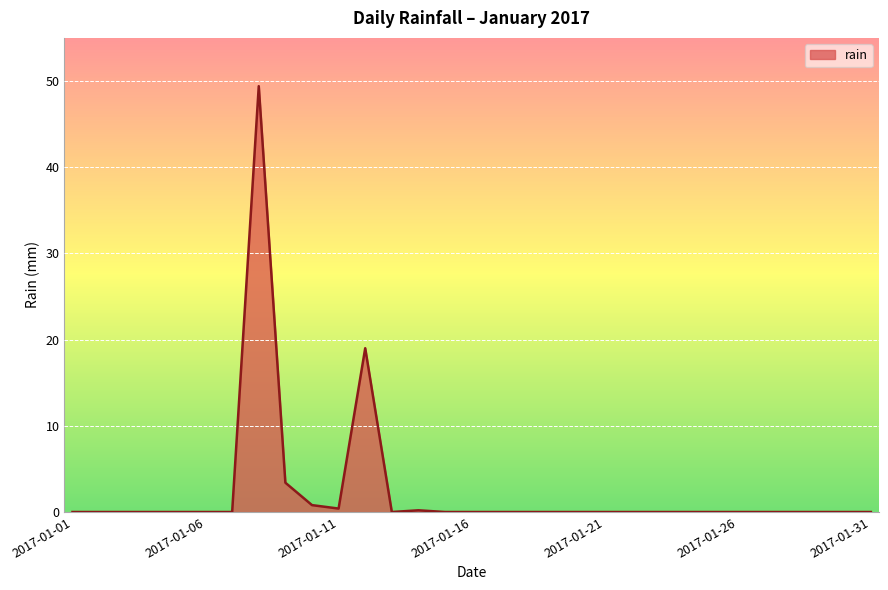

What is the average value?

2.4